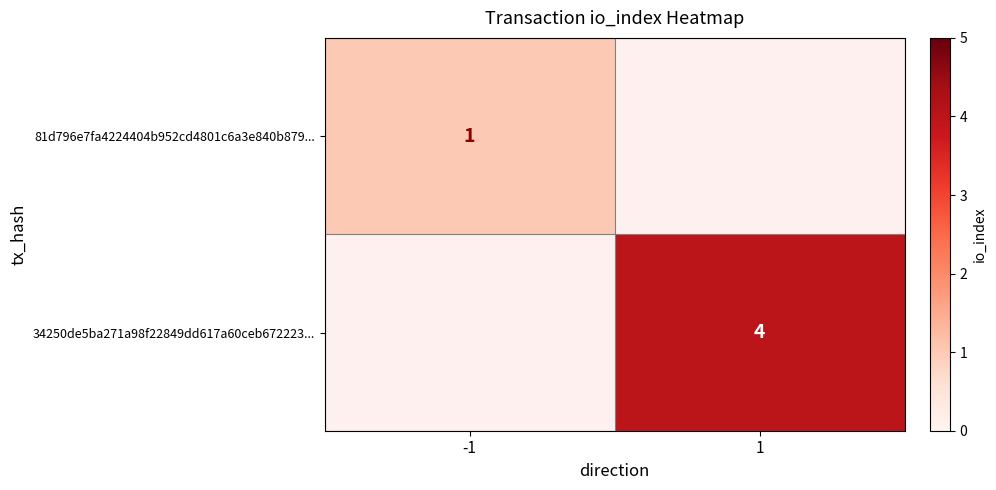

Which category has the lowest value across all series?

-1